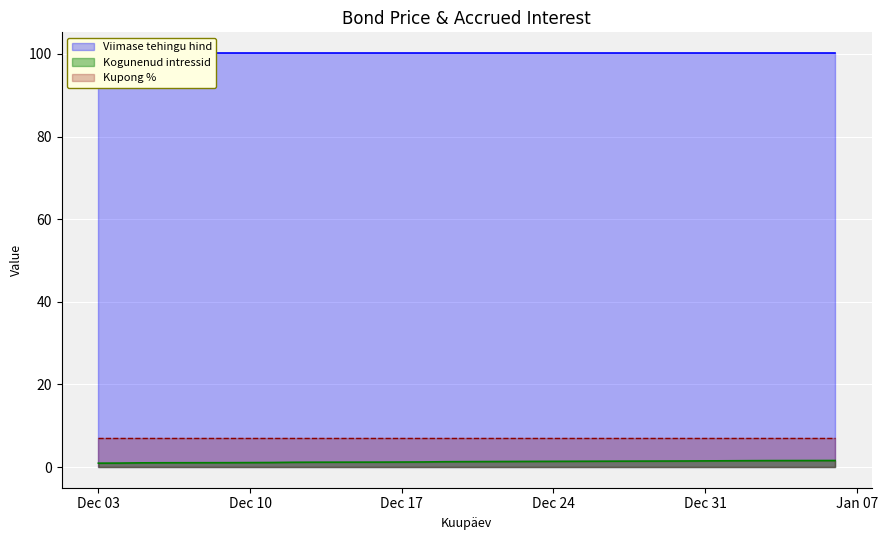

True or false: Viimase tehingu hind has more than 2 points higher than both neighbors.

False